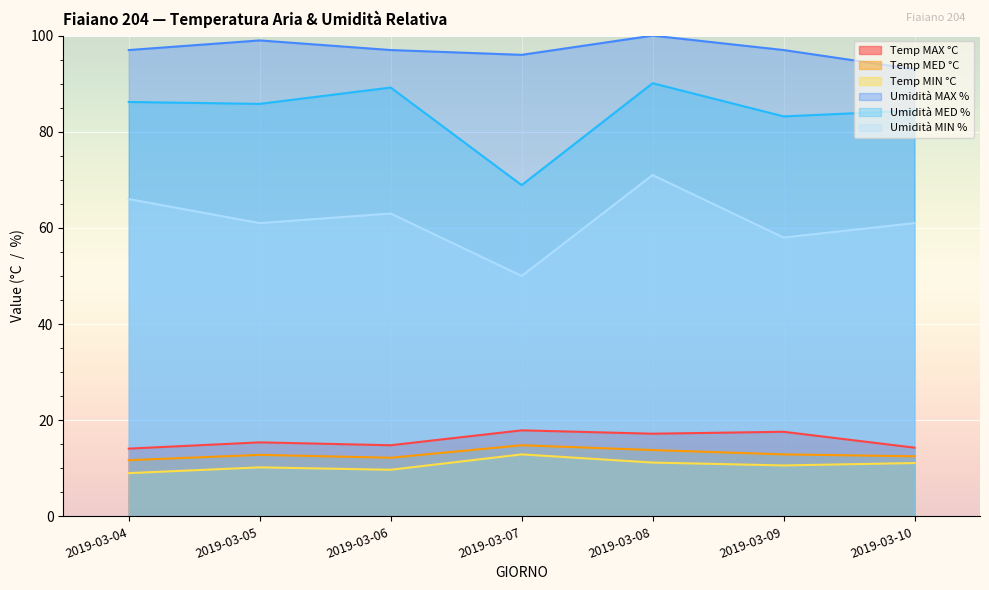

Reading right to left, list all the values displayed in this chart.

Temp MAX °C: 14.3	17.6	17.2	17.9	14.8	15.4	14.1
Temp MED °C: 12.5	12.9	13.8	14.8	12.2	12.8	11.7
Temp MIN °C: 11.1	10.6	11.2	12.9	9.7	10.2	9.0
Umidità MAX %: 93.0	97.0	100.0	96.0	97.0	99.0	97.0
Umidità MED %: 84.4	83.2	90.1	68.9	89.2	85.8	86.2
Umidità MIN %: 61.0	58.0	71.0	50.0	63.0	61.0	66.0